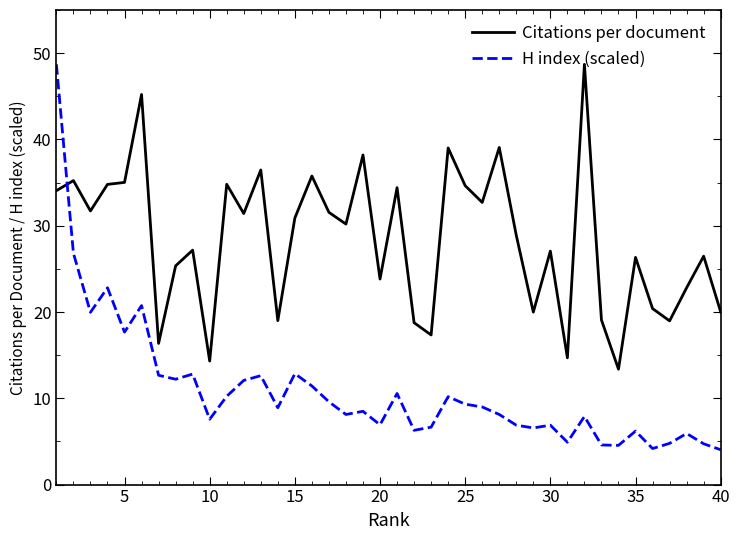

What is the minimum value for Citations per document?

13.4